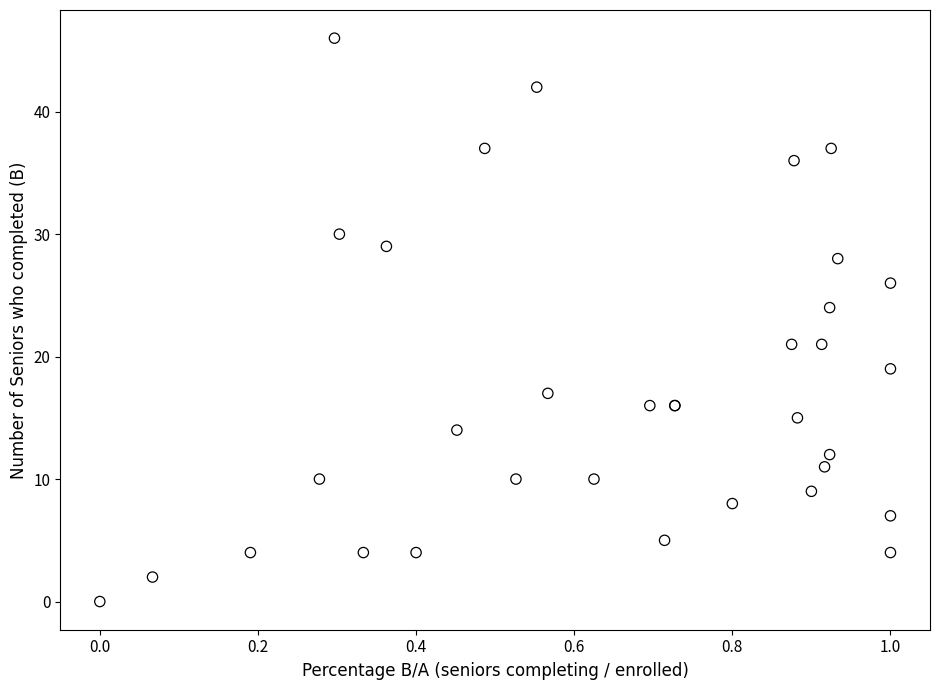

What Y value in the scatter plot is closest to 23?

24